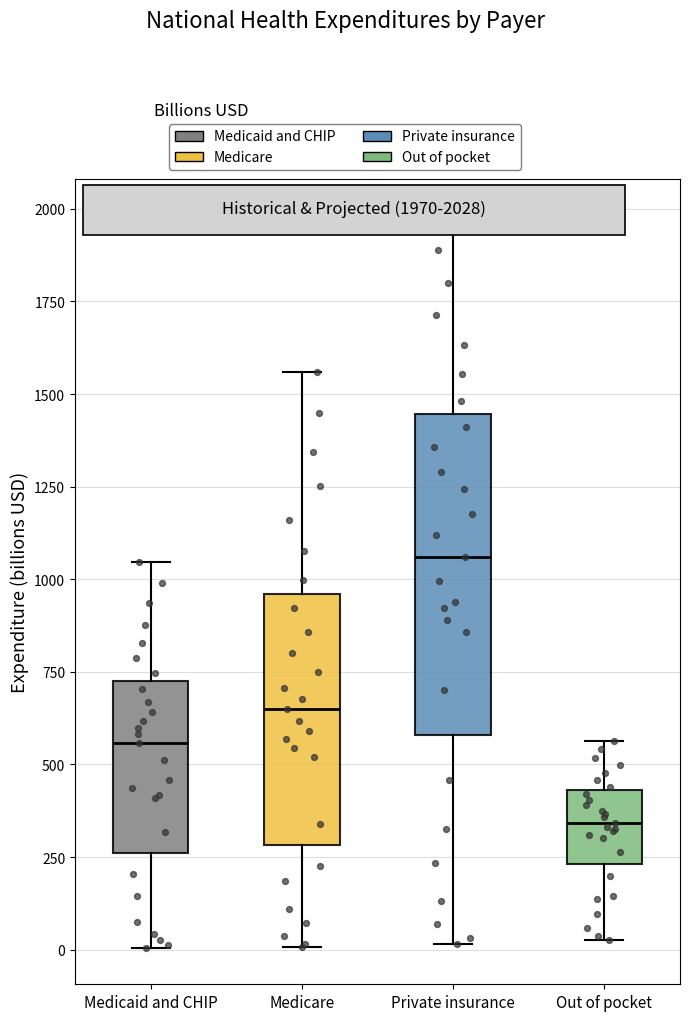

Which box's median line is the highest?

Private insurance